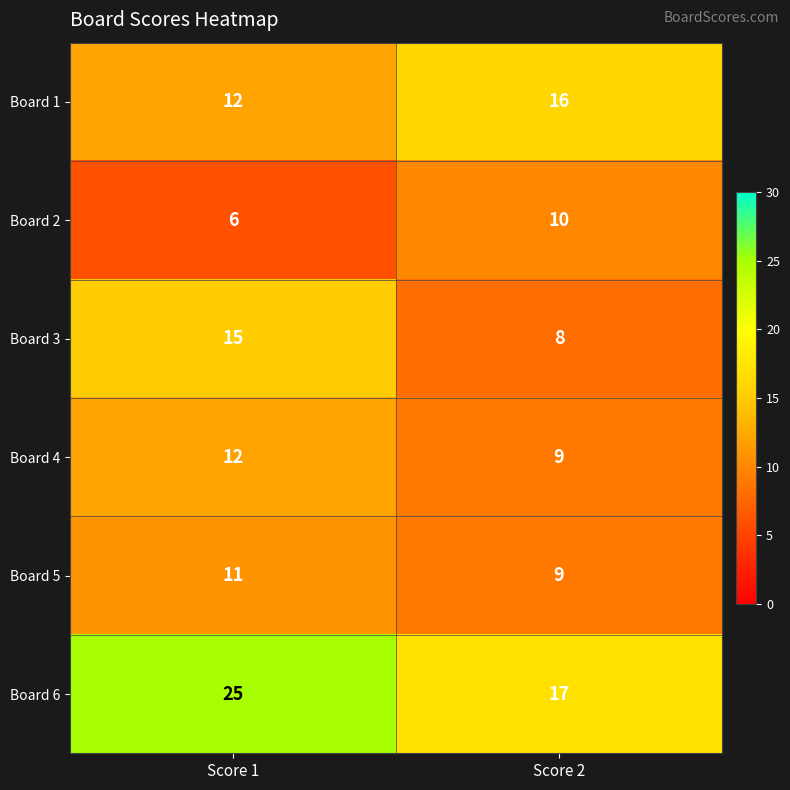

At how many categories does at least one series exceed 22?

1